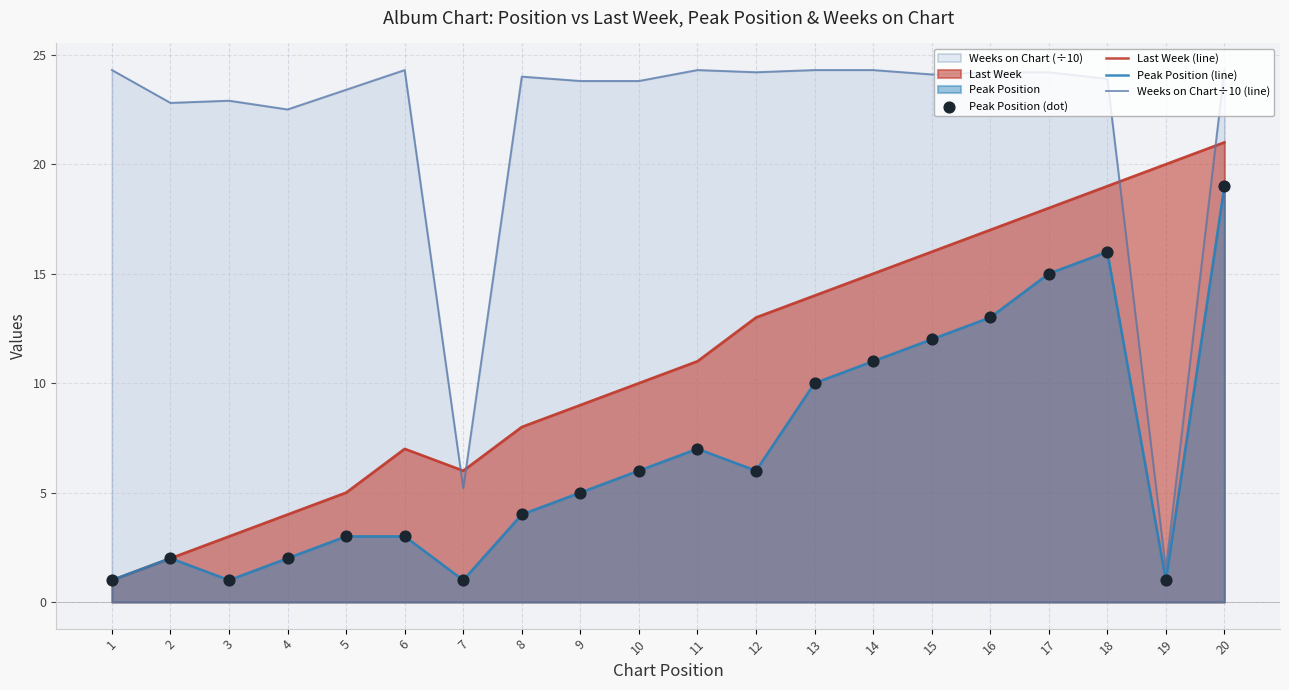

Is it true that Weeks on Chart÷10 (line) equals 24.3 at 11?

True